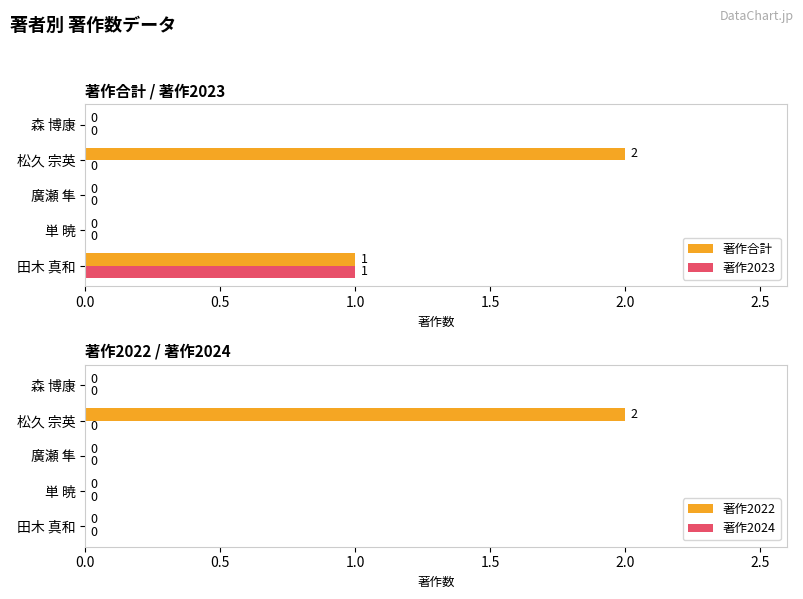

Count the 著作2023 values in the range 0 to 1.

5